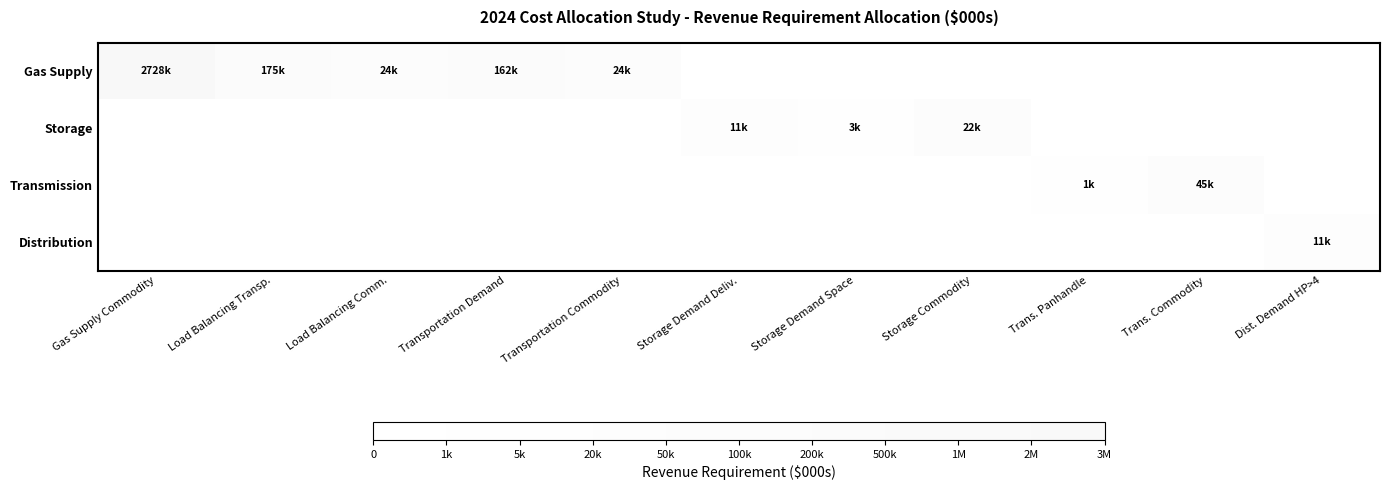

How many distinct data groups are displayed?

4